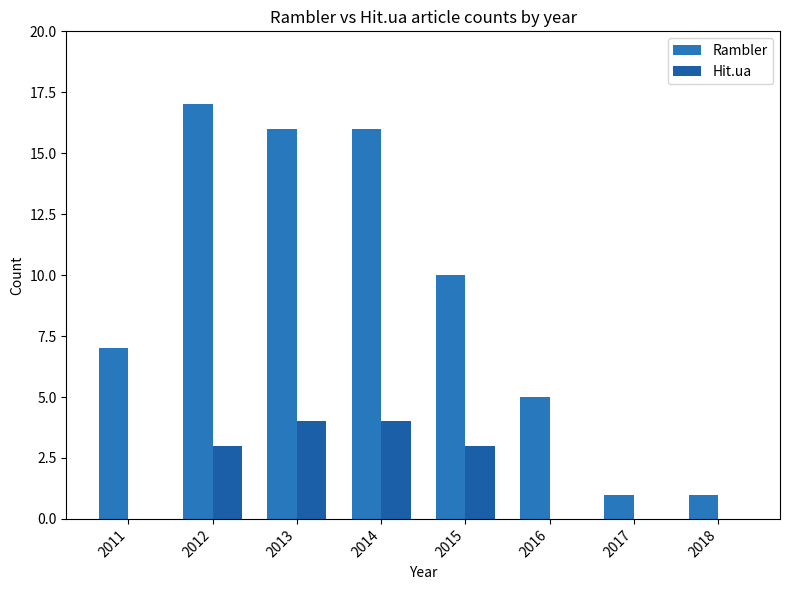

Rank the series by their average value, from lowest to highest.

Hit.ua, Rambler